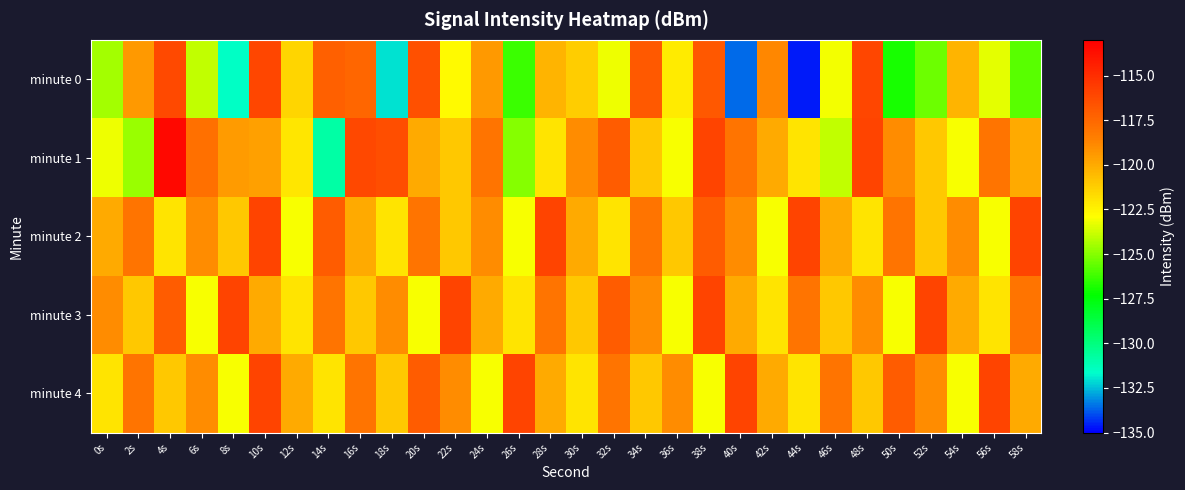

At which category does the chart reach its minimum across all series?

44s